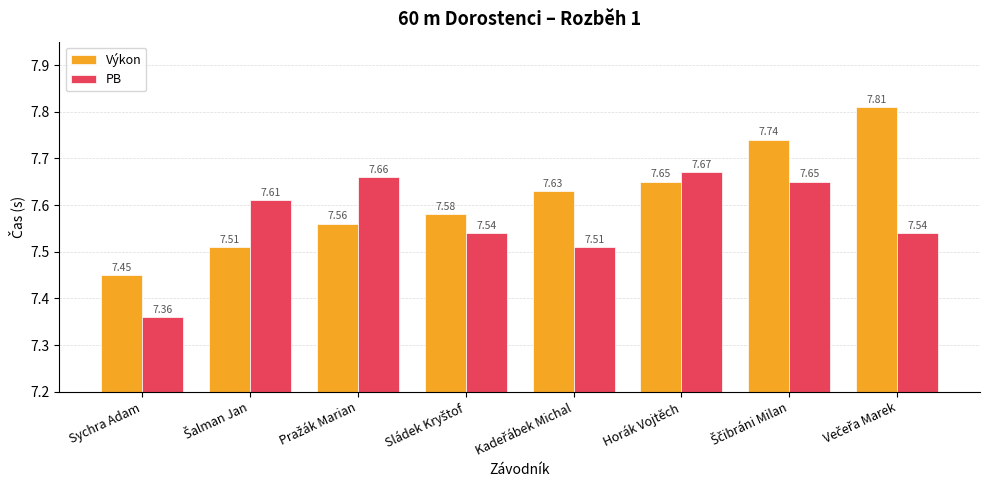

At which label is PB closest to 7?

Sychra Adam